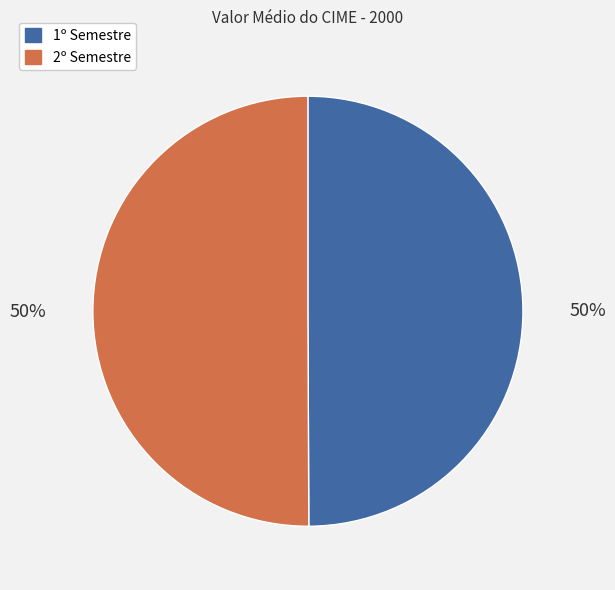

To the nearest percent, what is the average slice percentage?

50%